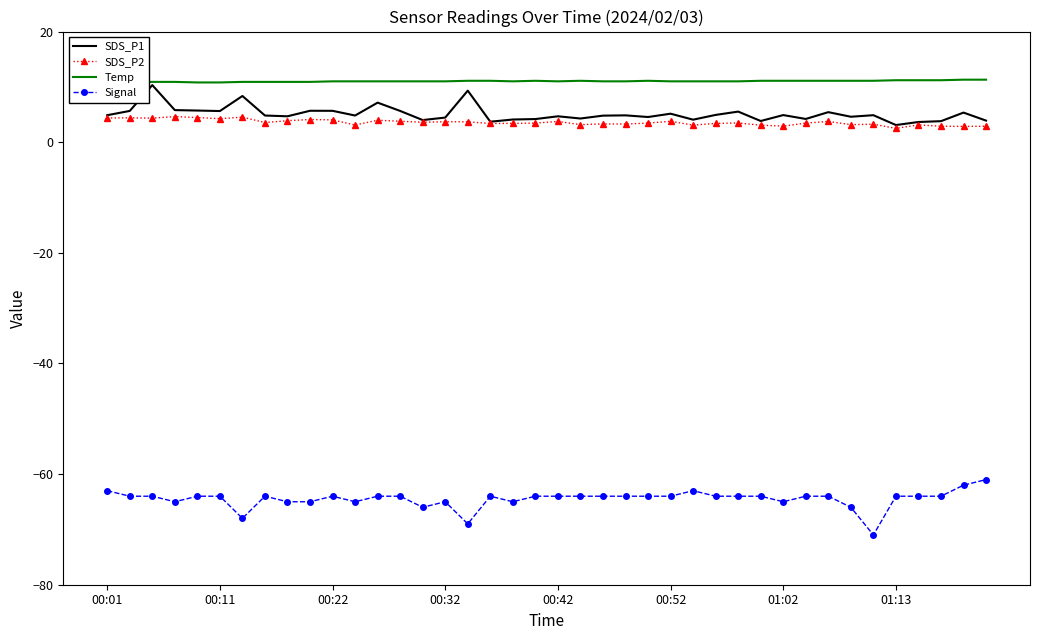

What is the minimum value shown in the chart?

-71.0